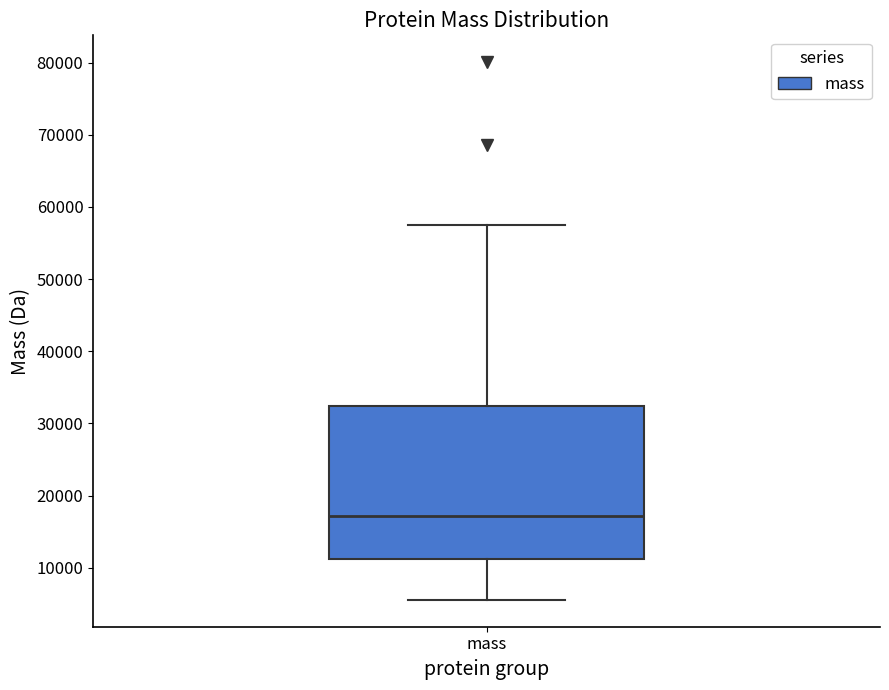

Transcribe this box plot: give where the median line is, the range the box spans, and where the two whiskers end, as read against the y-axis. The values are not printed on the chart, so give them approximately, as read against the axis.

median 17000, box 11000 to 32000, whiskers 6000 to 57000